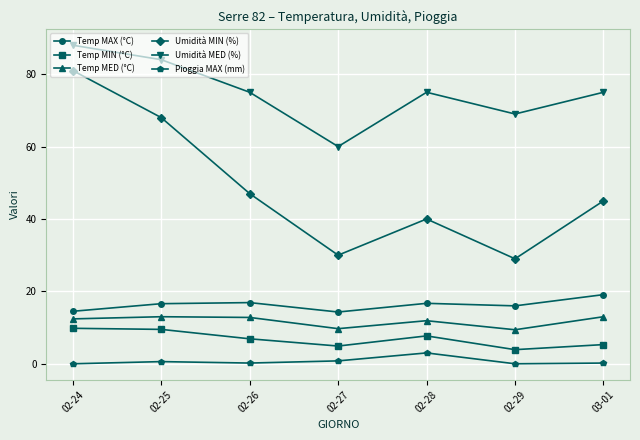

At 02-28, list the series in order from largest to smallest.

Umidità MED (%), Umidità MIN (%), Temp MAX (°C), Temp MED (°C), Temp MIN (°C), Pioggia MAX (mm)